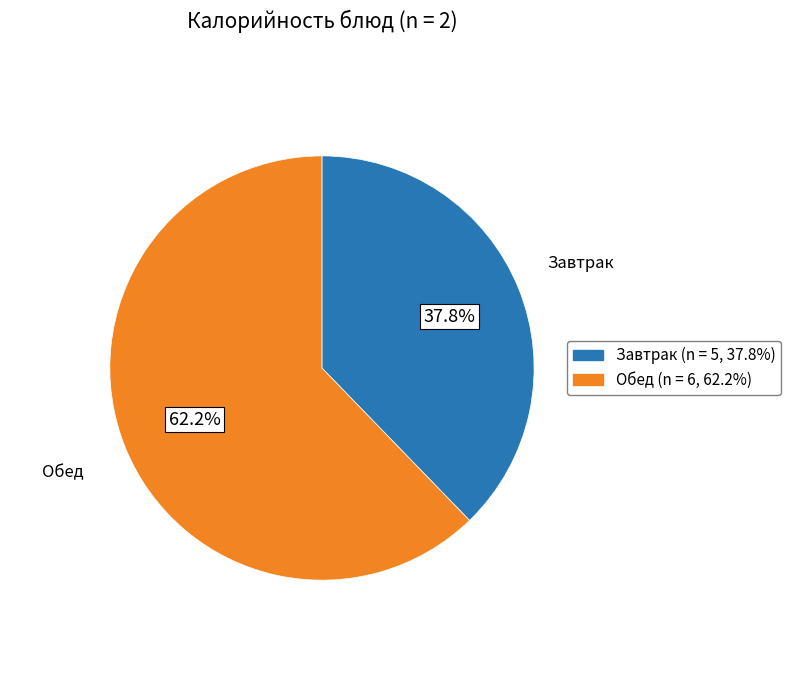

Is there any slice that represents more than half of the pie?

Yes